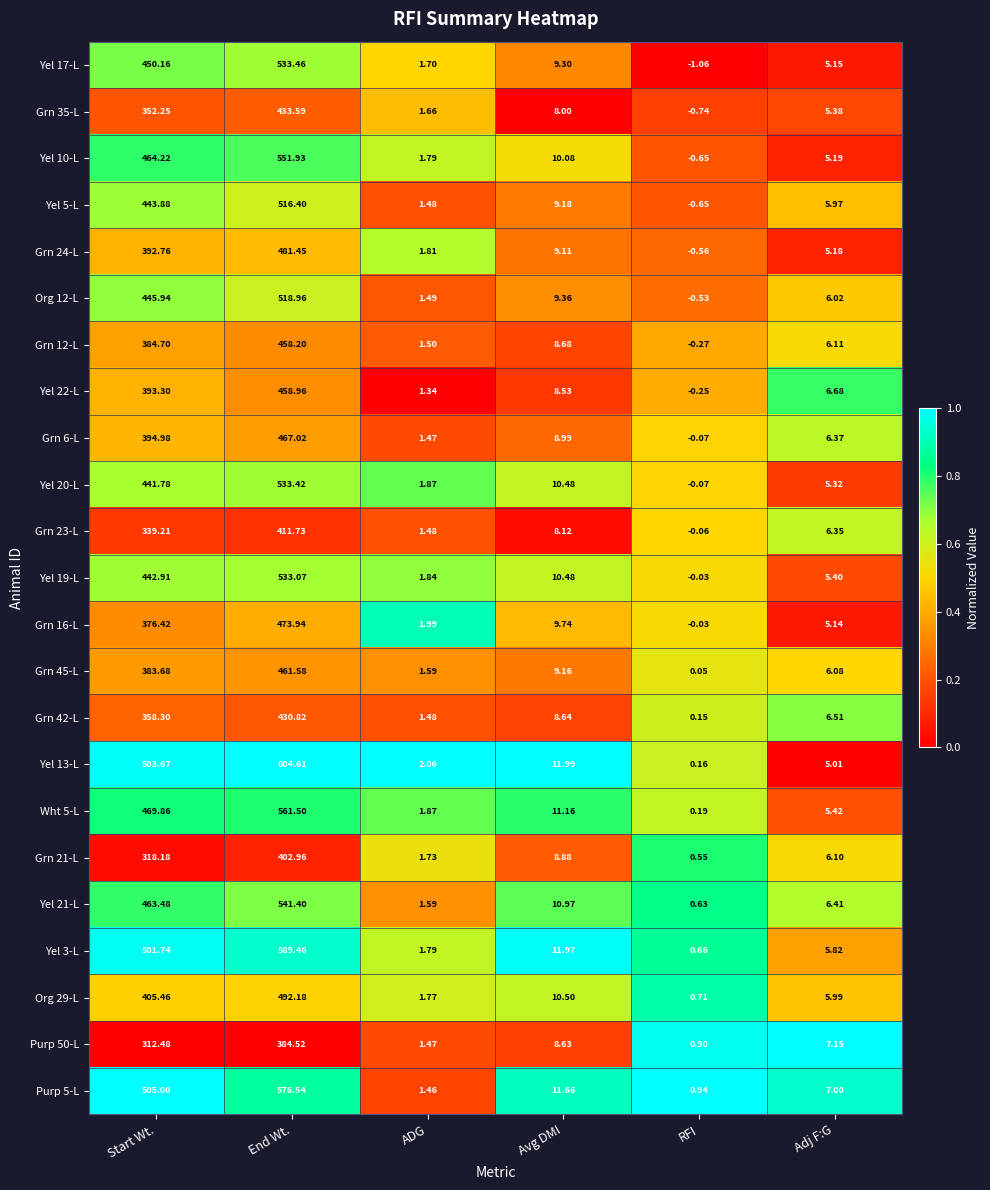

Is the value of Grn 6-L at End Wt. greater than the value of Yel 20-L at ADG?

Yes